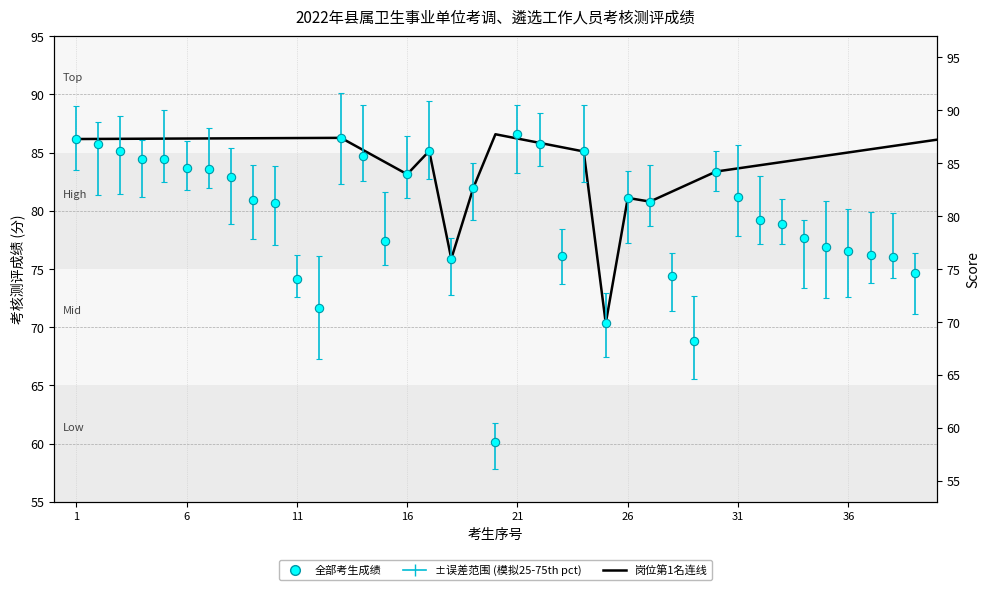

What is the label of the 13th point from the right?

1